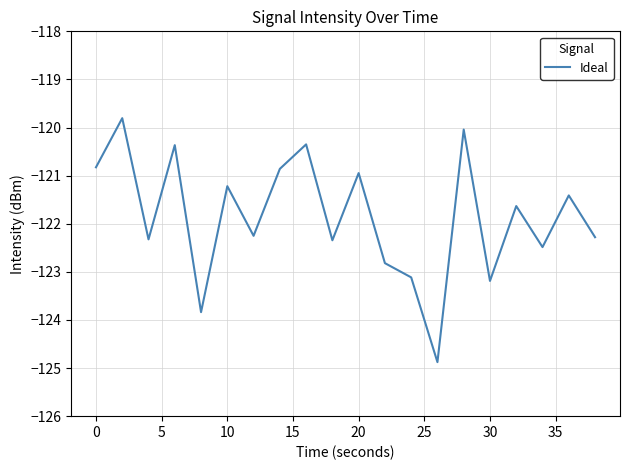

What is the difference between the maximum and minimum values?

5.1